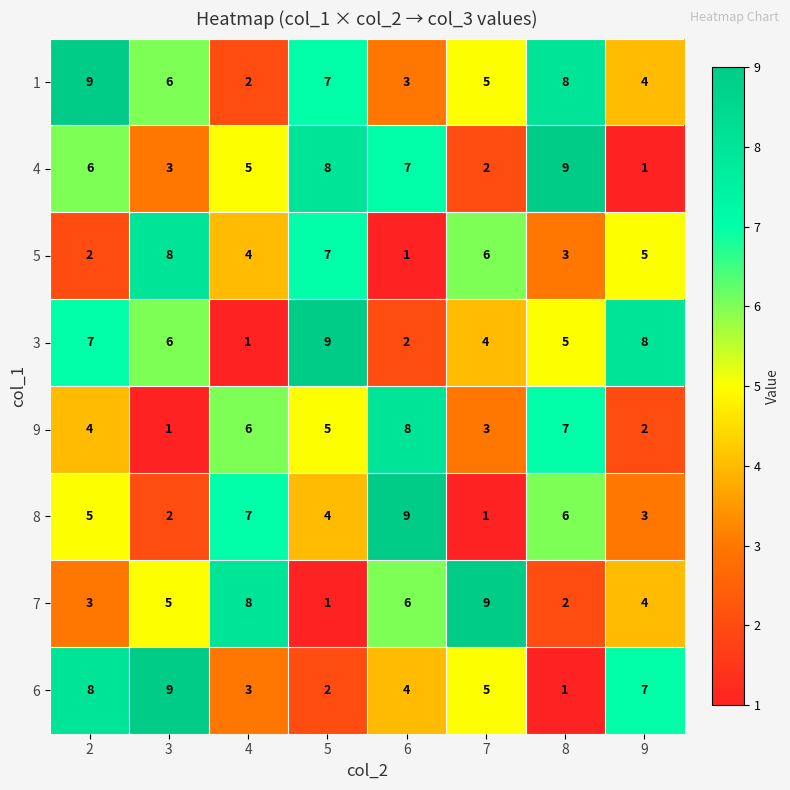

At which label does 6 reach its minimum?

8